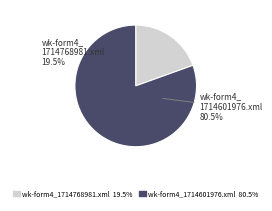

To the nearest percent, what is the average slice percentage?

50%